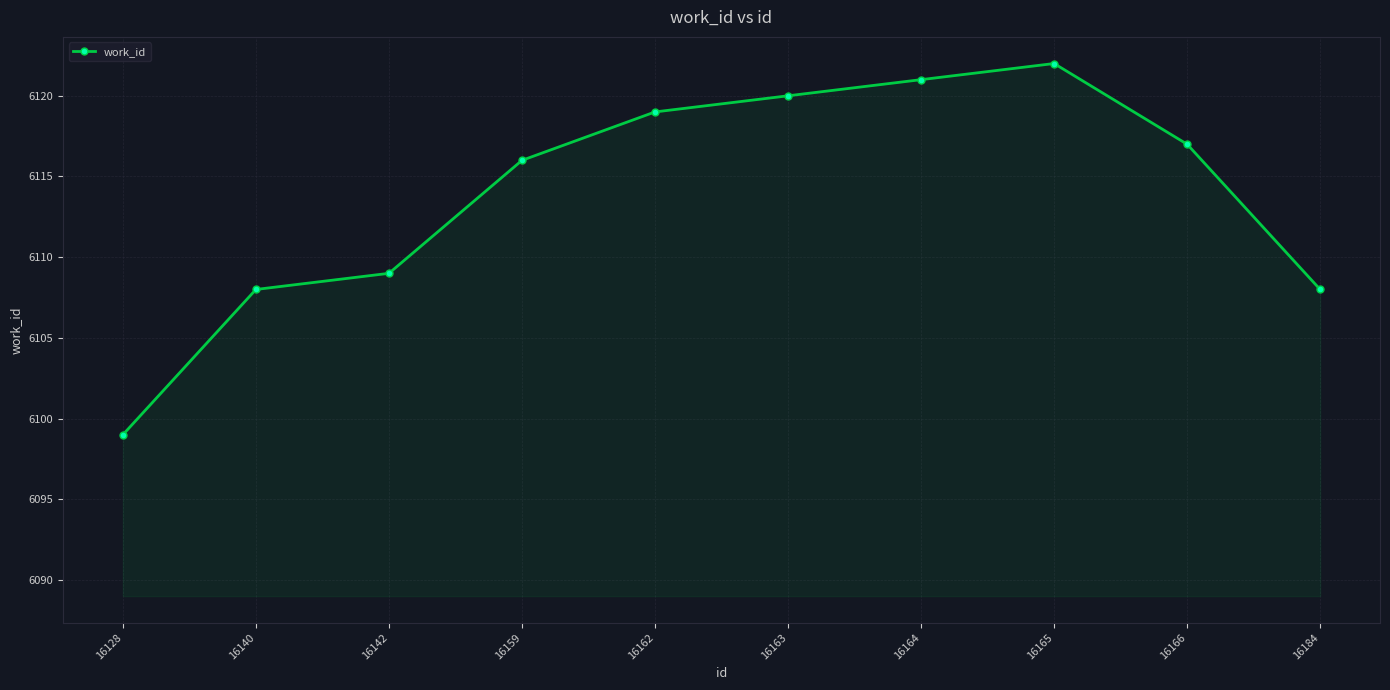

The value at 16159 is 6116. True or false?

True